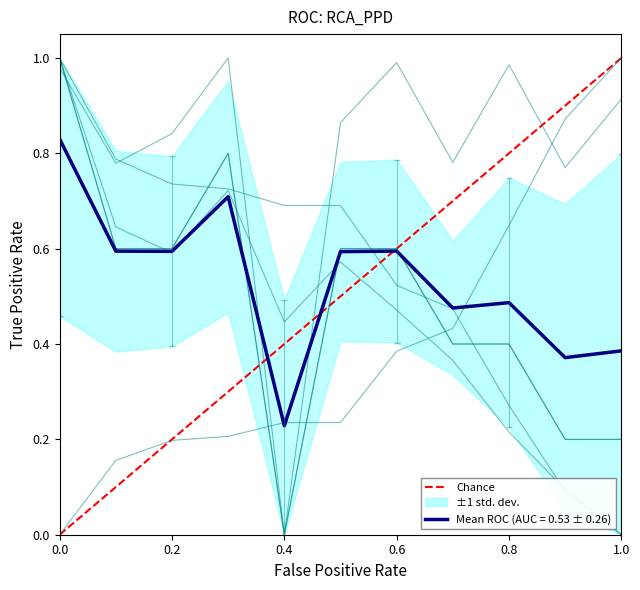

The Mean ROC (AUC = 0.53 ± 0.26) series shows 0.4 at 0.6. True or false?

False